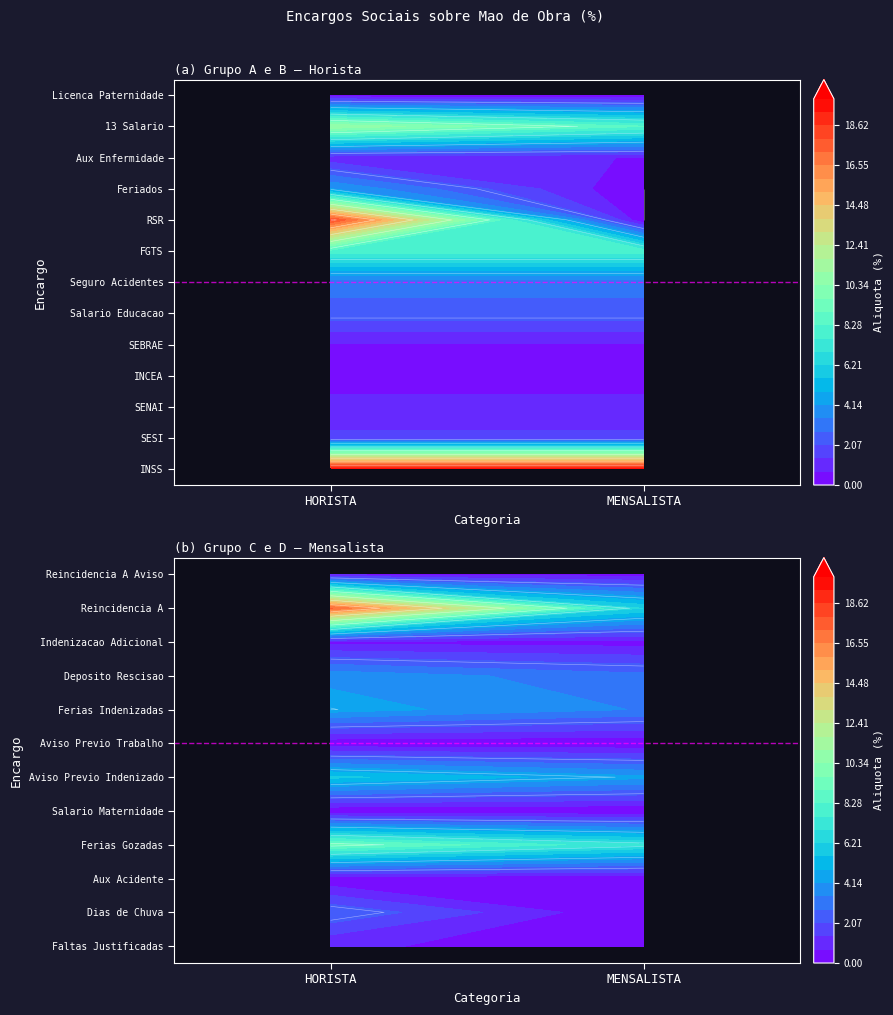

The FGTS series shows 1.8 at 1. True or false?

False